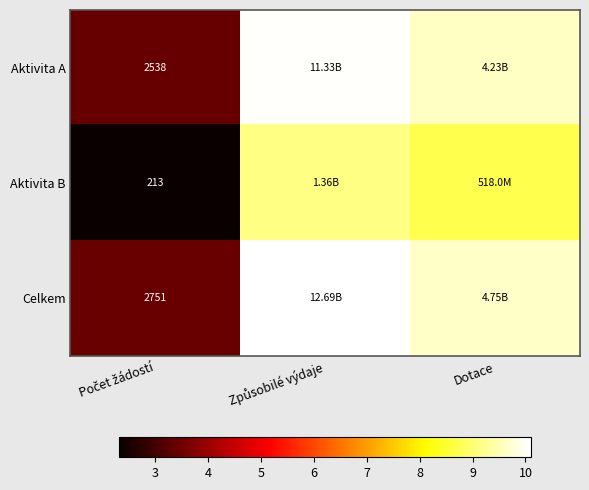

What is the spread (max minus min) of values at Způsobilé výdaje?

1.0